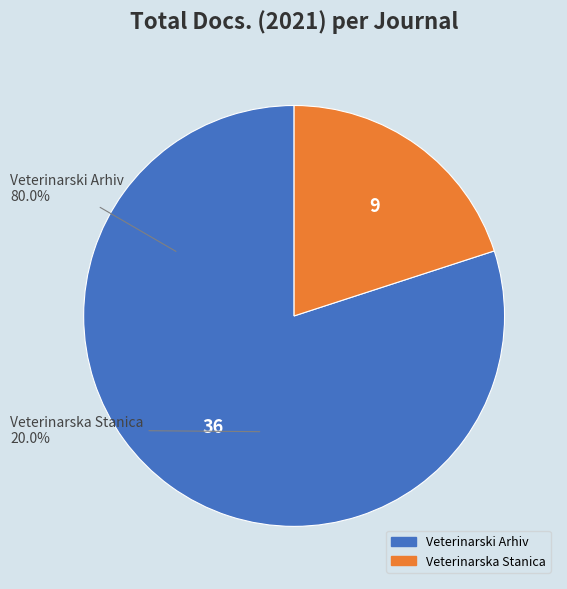

What percentage is the Veterinarski Arhiv slice, to the nearest percent?

80%